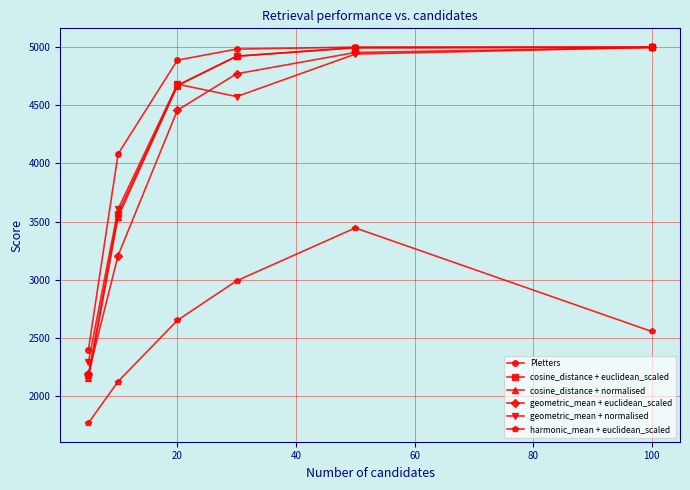

What is the maximum value for cosine_distance + normalised?

4998